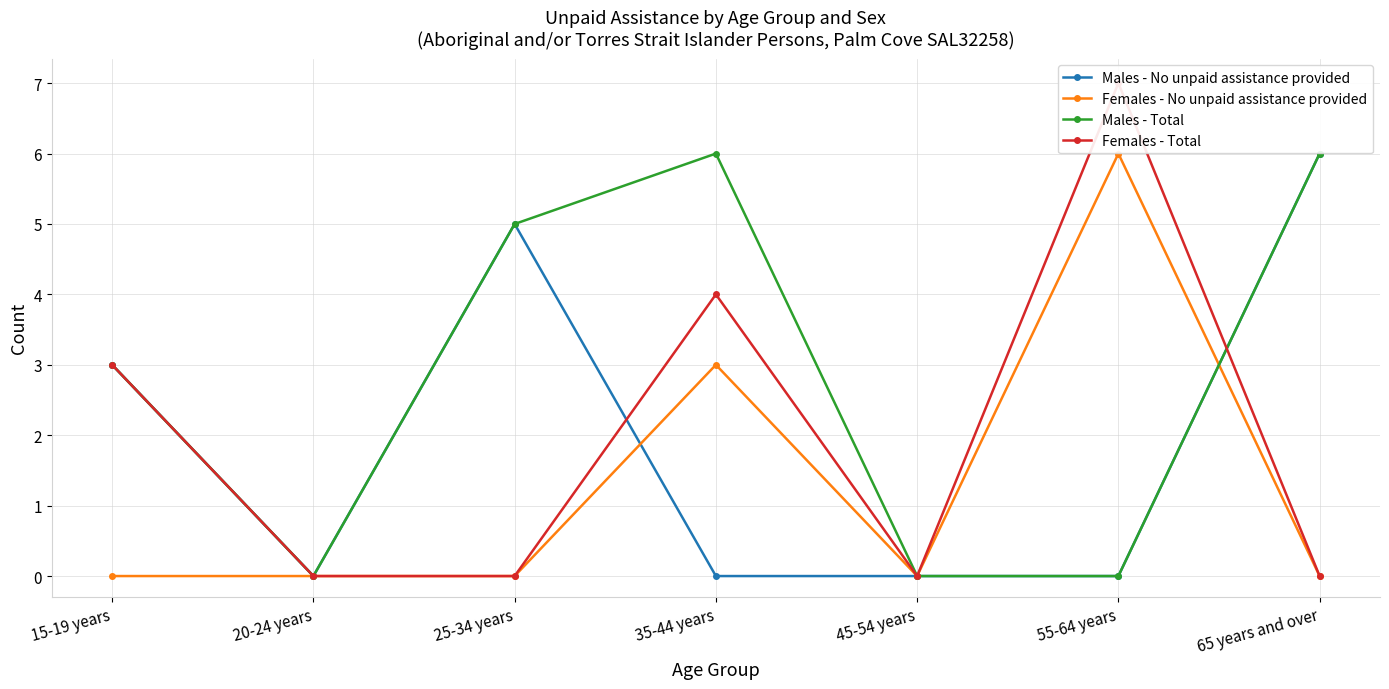

In Females - No unpaid assistance provided, how many points are lower than both neighbors (excluding endpoints)?

1